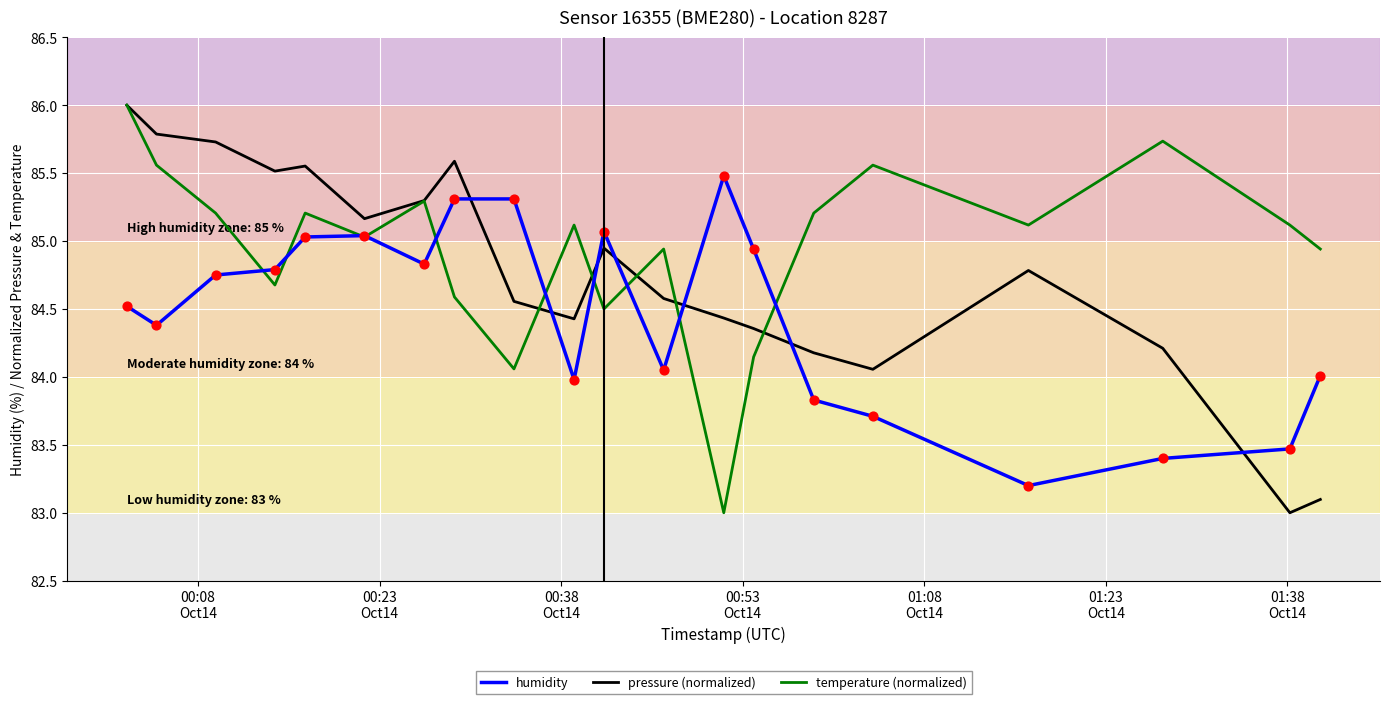

How many times do humidity and pressure (normalized) cross each other?

7